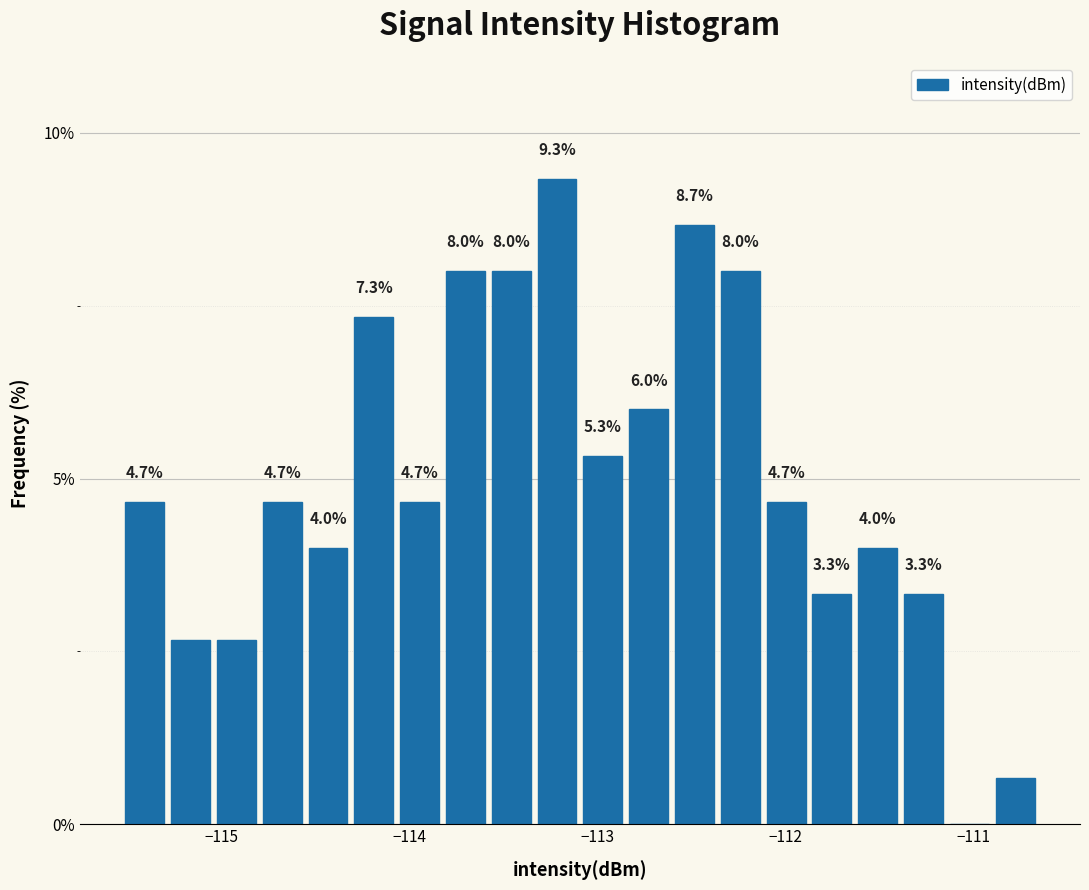

Read against the x-axis, roughly where is the centre of the tallest bar?

-113.2